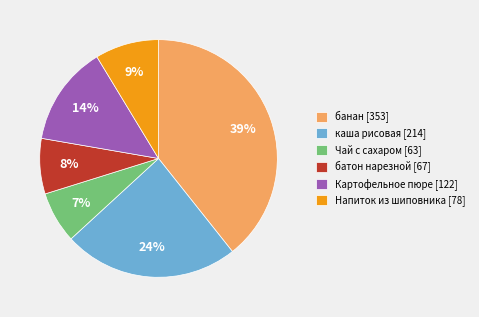

Is it true that Напиток из шиповника is 1% of the pie?

False